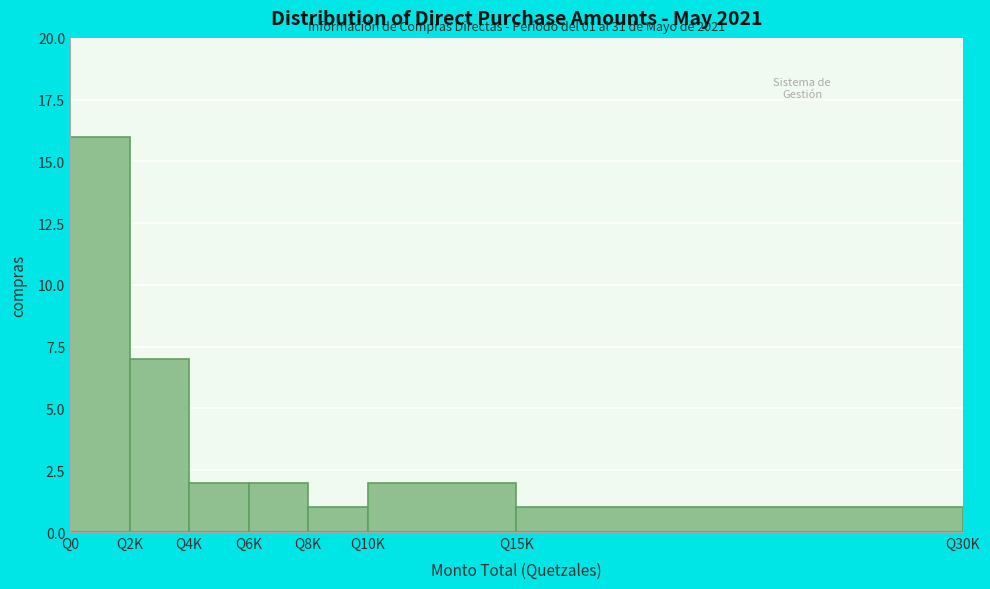

Reading left to right, list all the values displayed in this chart.

16	7	2	2	1	2	1